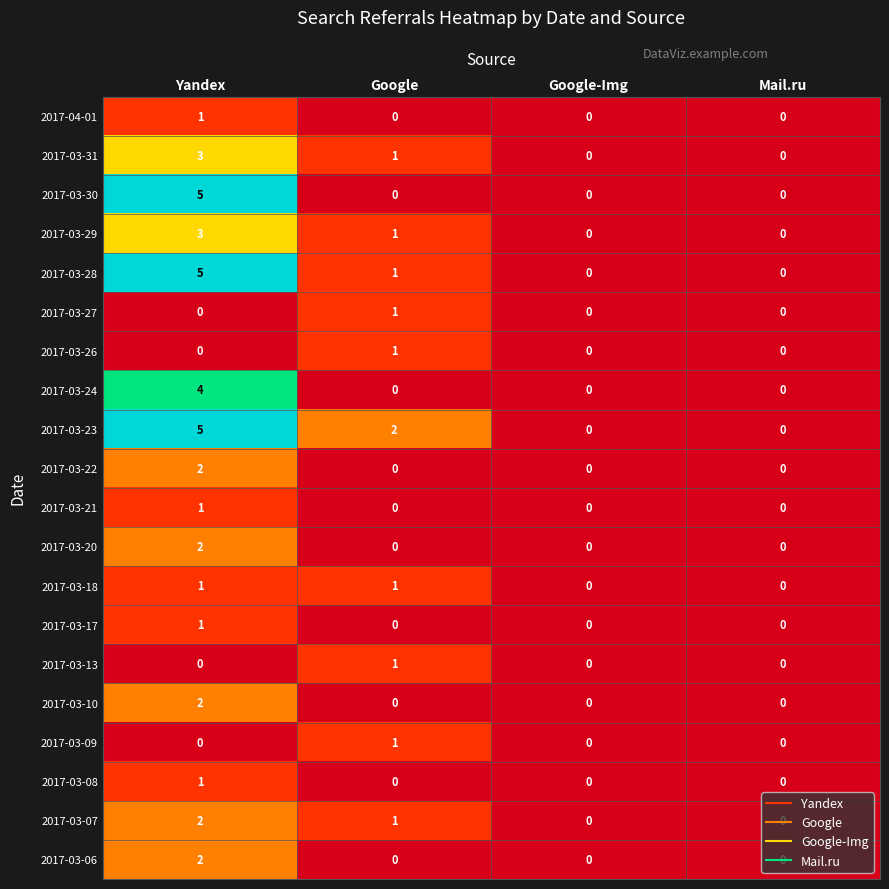

How many categories are shown in the chart?

4